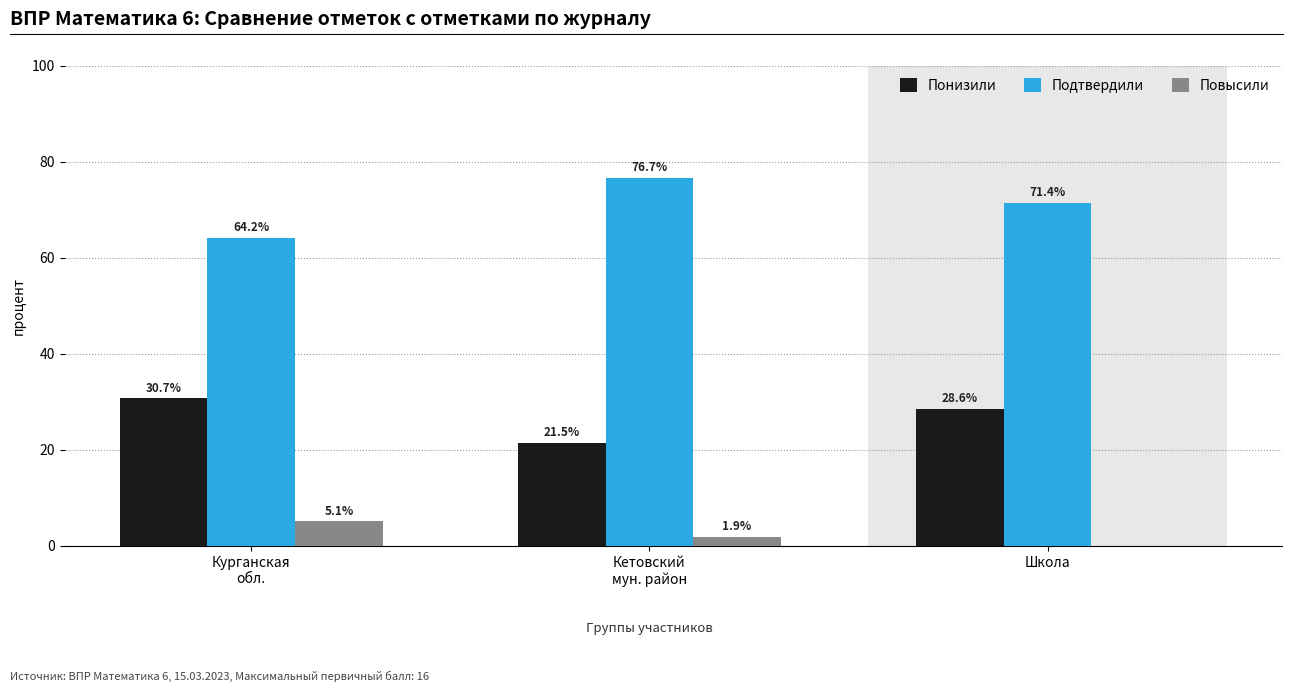

True or false: Подтвердили has a value of 128.2 at Школа.

False